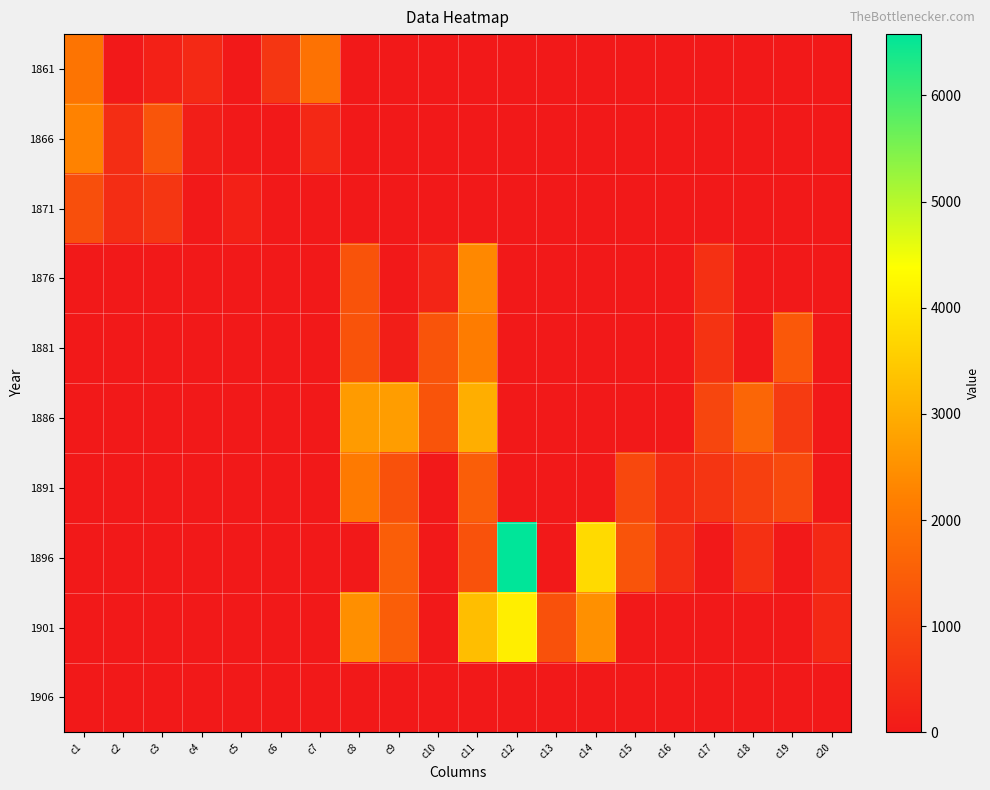

At how many categories does at least one series exceed 1371?

8